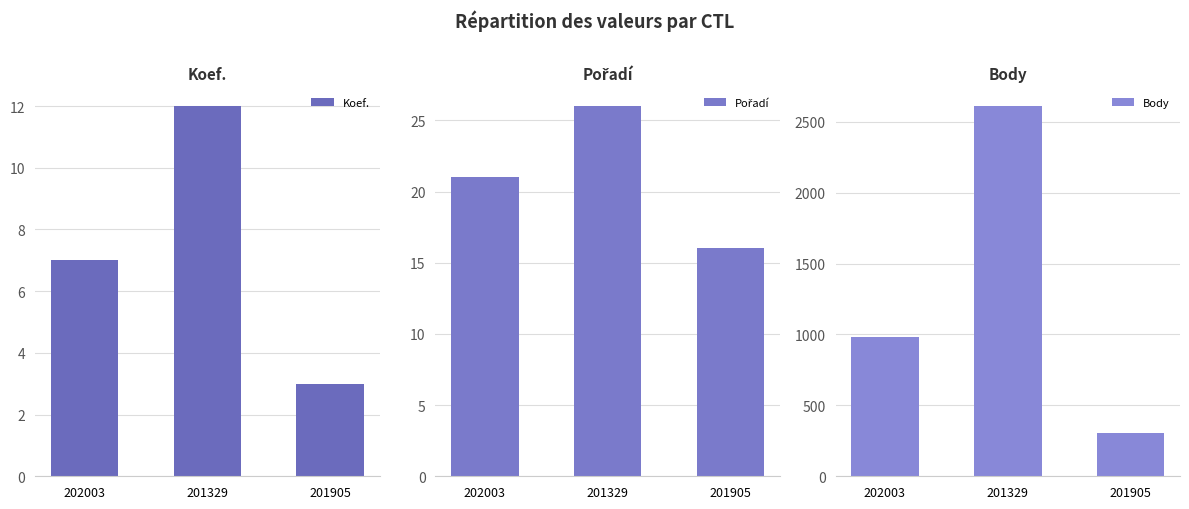

Which series has the largest range (max minus min)?

Body